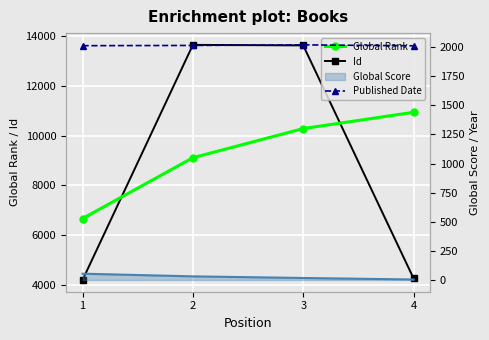

Between 1 and 3, which series saw the biggest shift?

Id